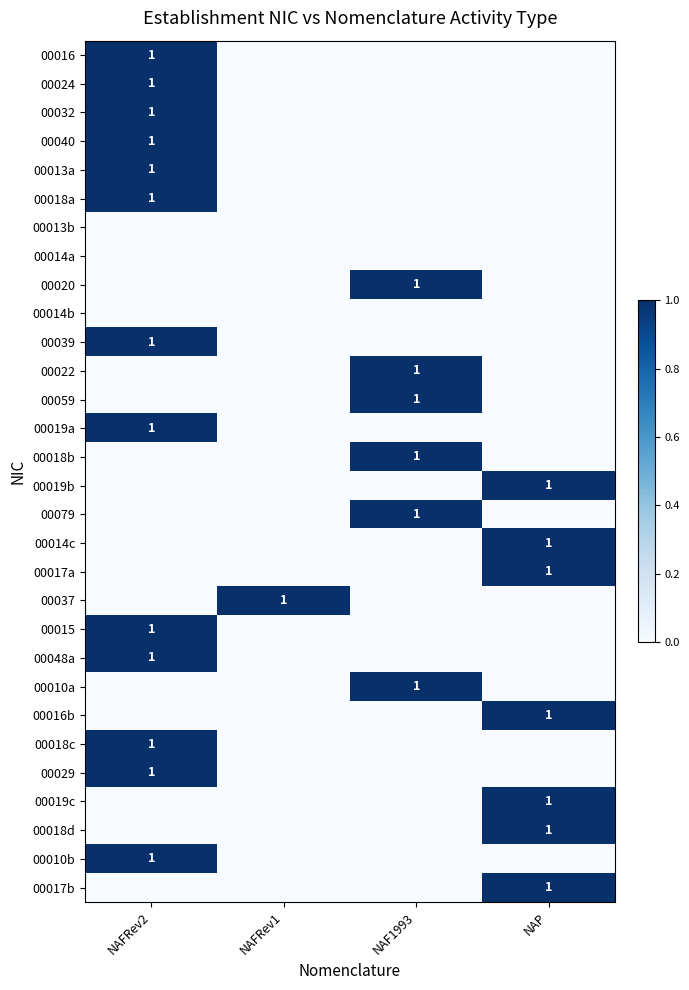

The 00048a series shows 0 at NAFRev2. True or false?

False